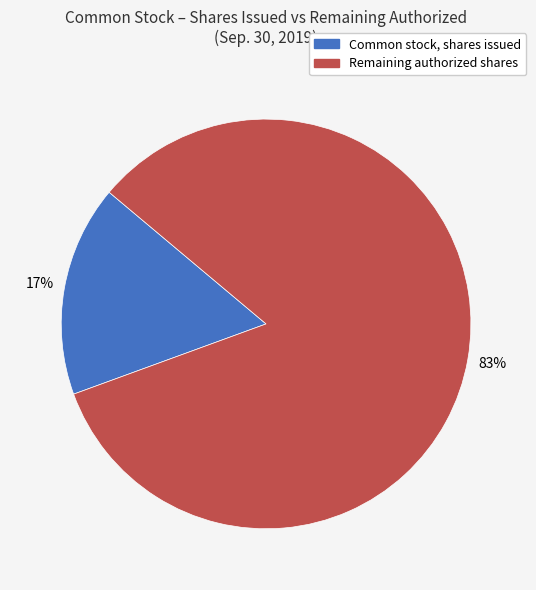

Is the sum of Common stock, shares issued and Remaining authorized shares greater than half?

Yes